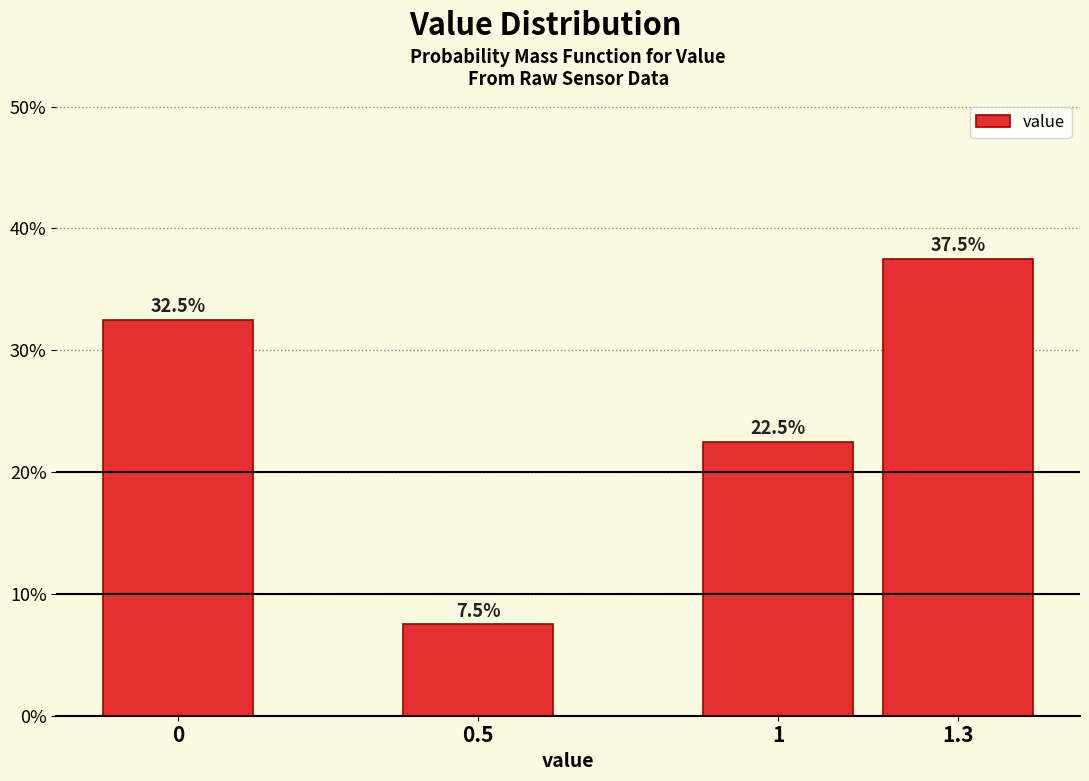

Reading left to right, list all the values displayed in this chart.

32.5	7.5	22.5	37.5